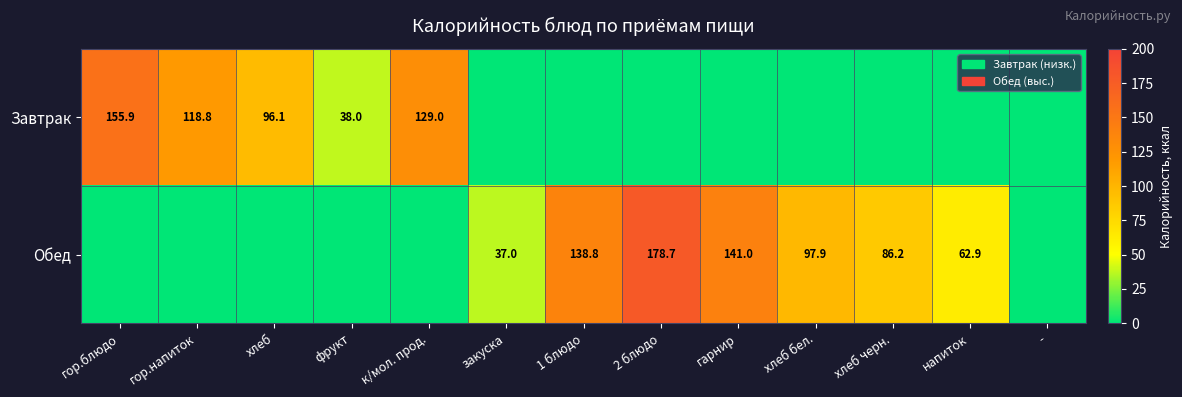

Is it true that Обед equals 62.9 at напиток?

True